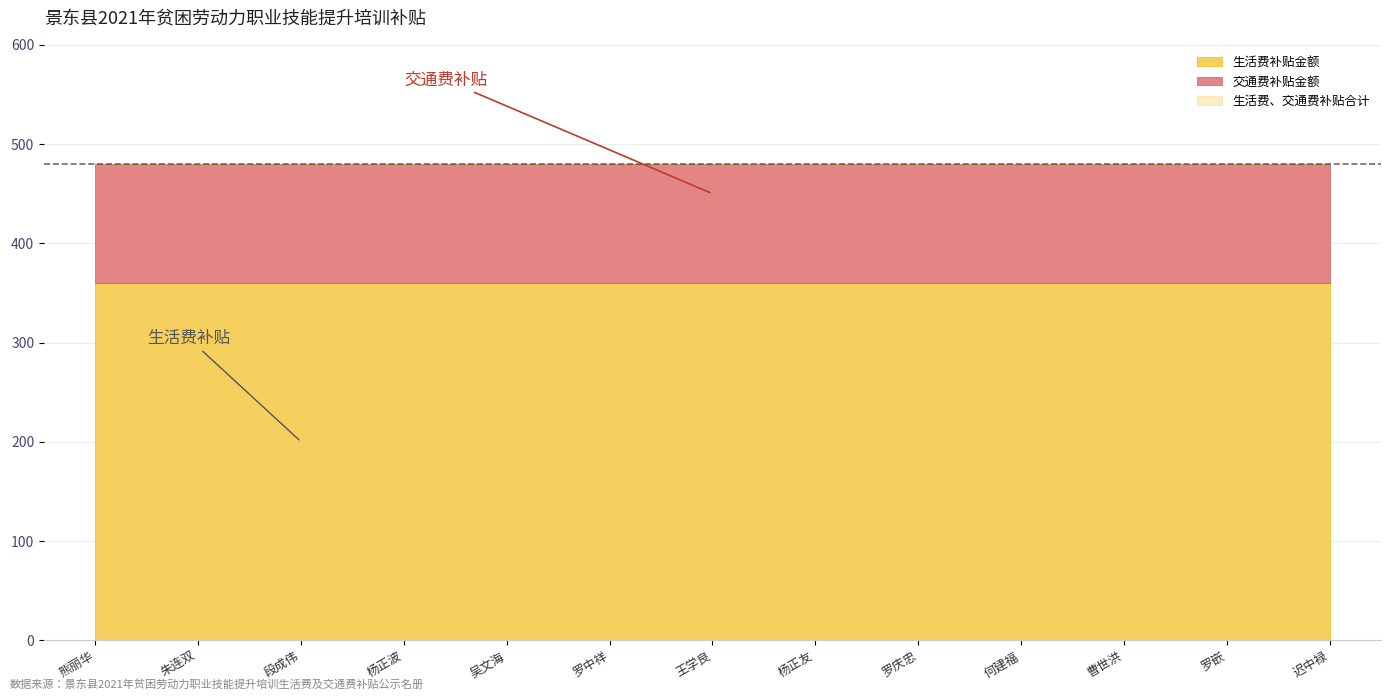

Is the value of 生活费补贴金额 at 杨正友 greater than the value of 交通费补贴金额 at 段成伟?

Yes